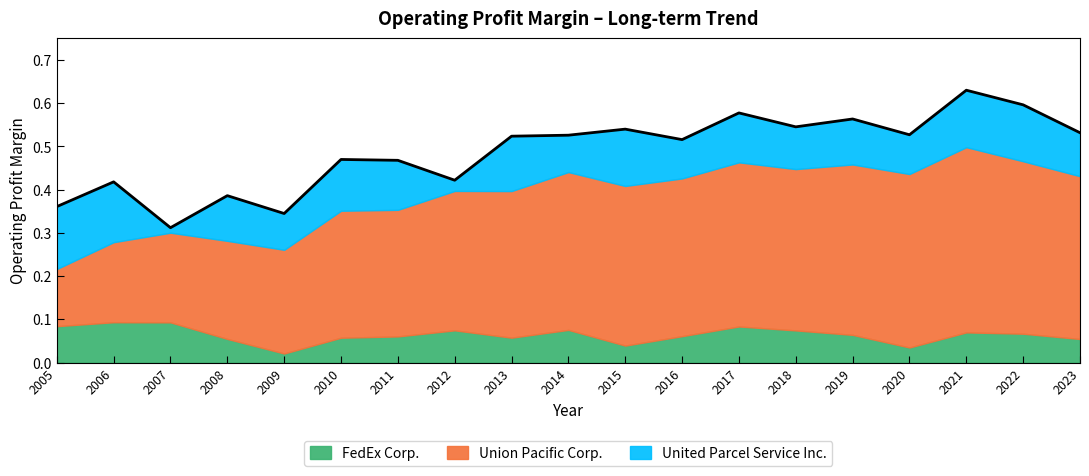

What is the value of the United Parcel Service Inc. point at the 7th from the left?

0.1